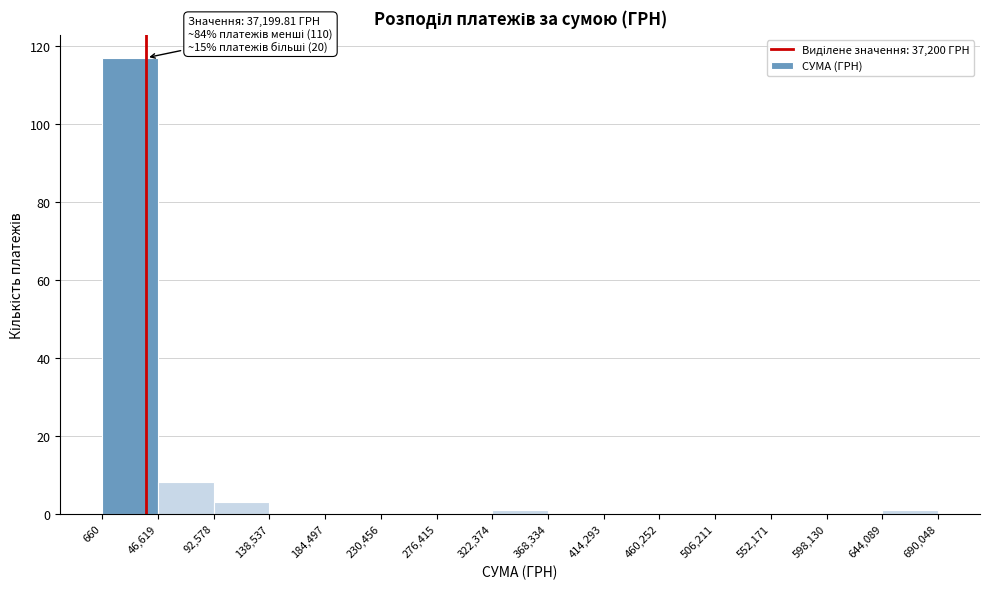

Over which range of the x-axis is the bar tallest?

660 to 46,619